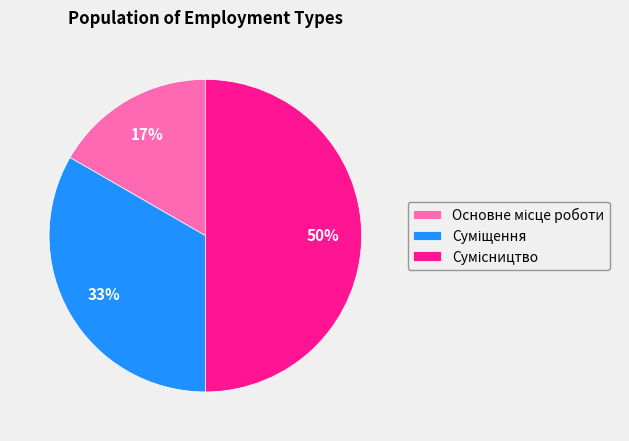

To the nearest percent, what is the average slice percentage?

33%